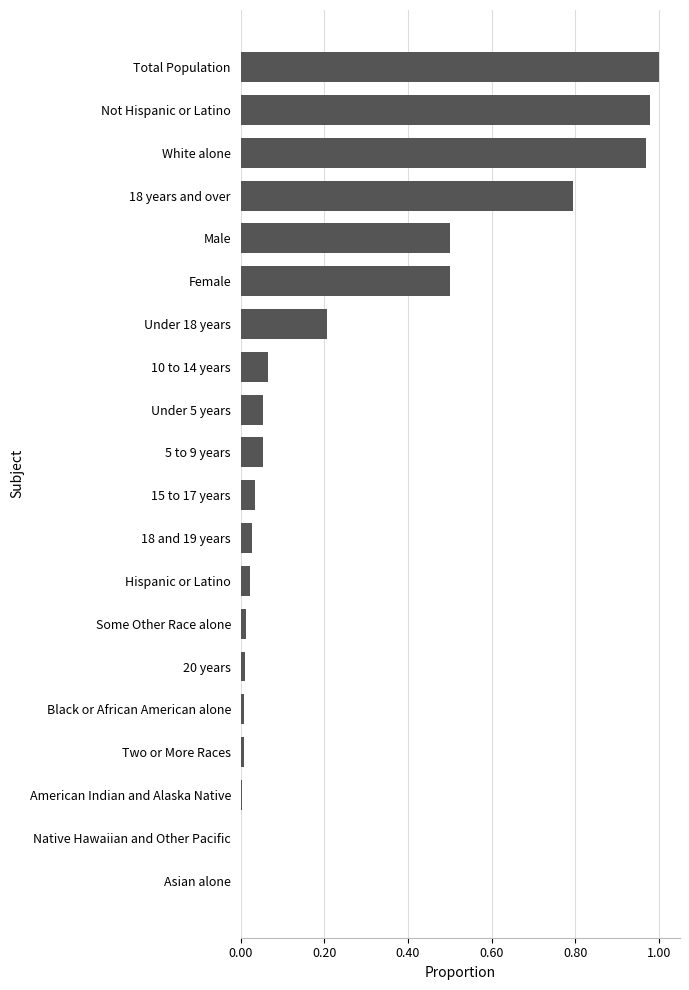

What is the change in value from 18 years and over to White alone?

+0.2